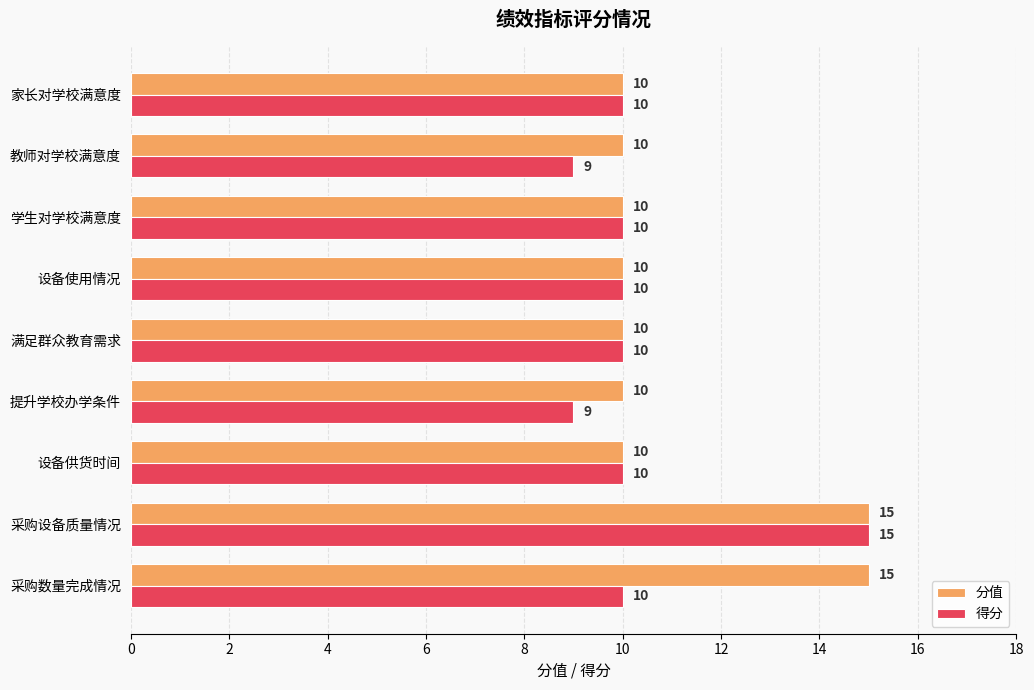

What are all the series names shown in the legend?

分值, 得分